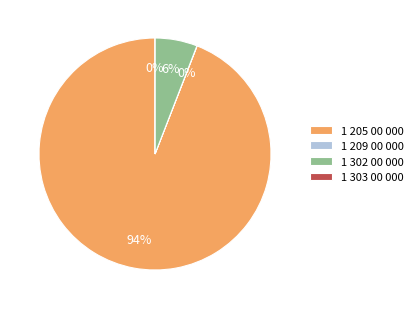

The 1 205 00 000 slice represents 94% of the pie. True or false?

True